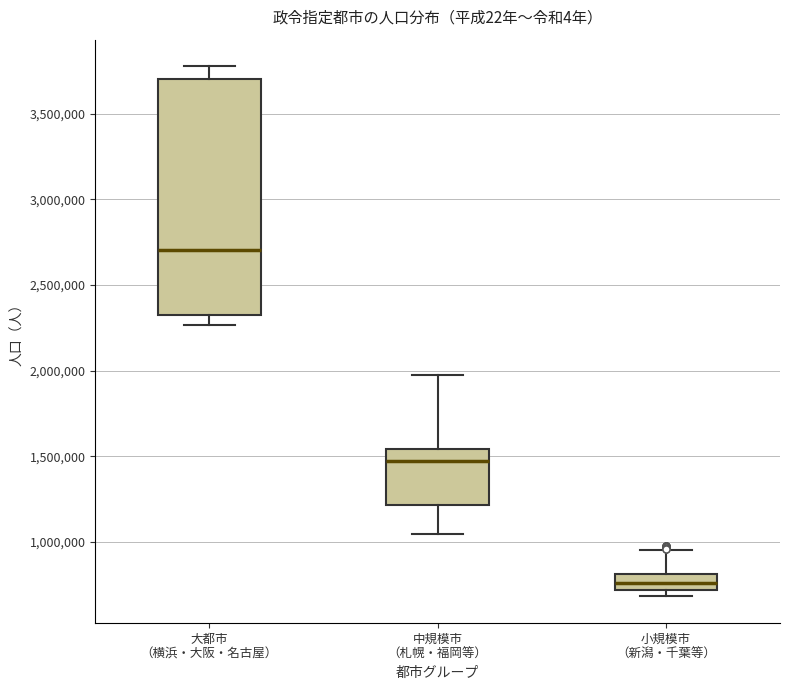

Where is the lower edge of the box for 大都市 （横浜・大阪・名古屋） on the y-axis? The values are not printed on the chart, so give them approximately, as read against the axis.

2350000